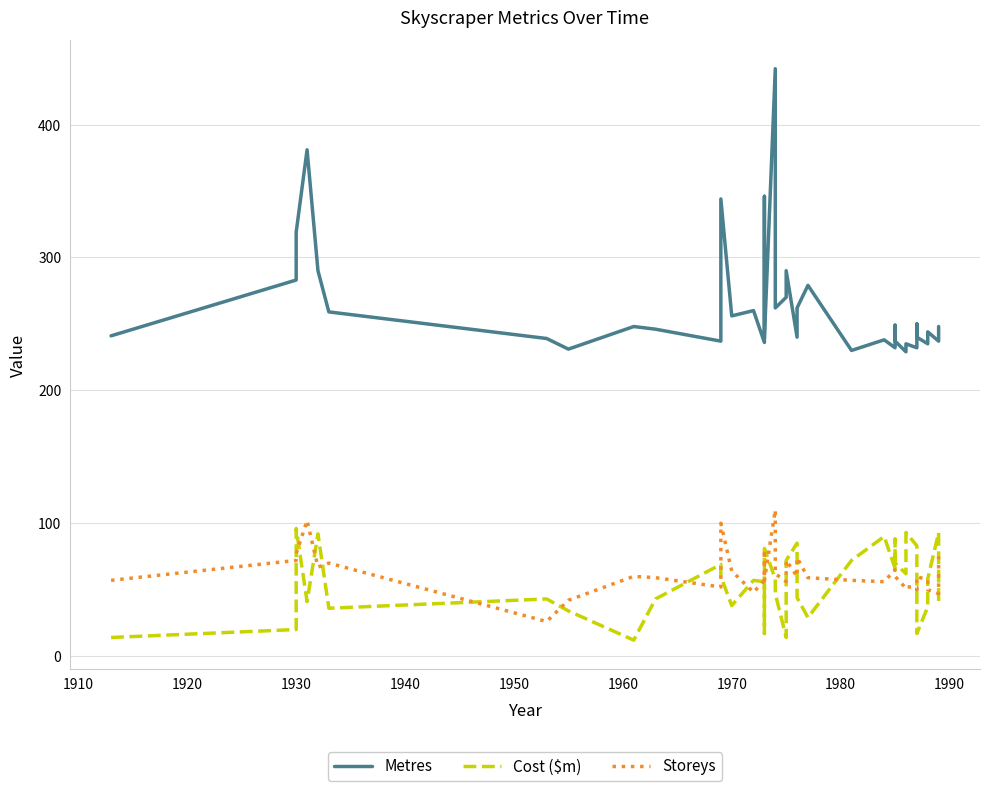

Read the Metres value at 1990.

246